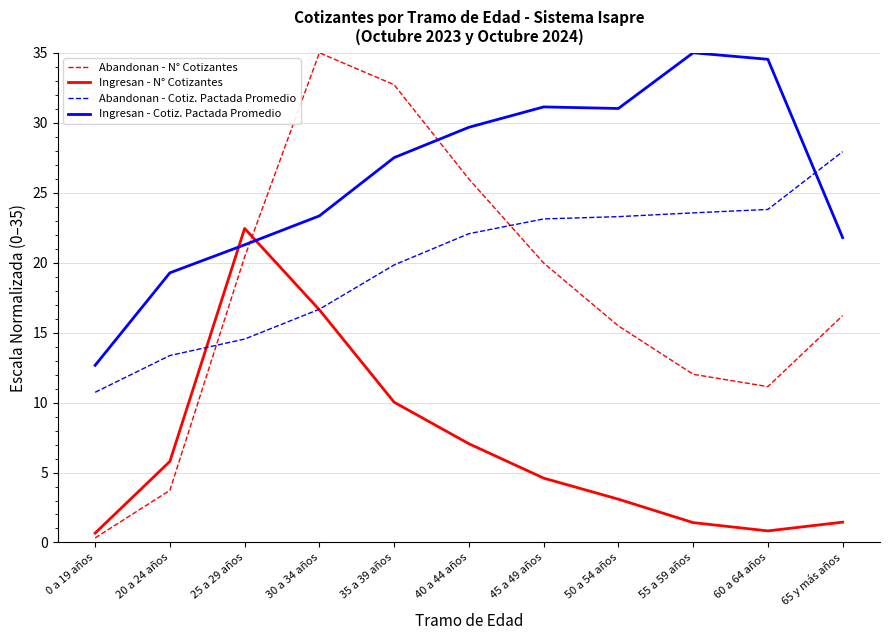

Does the chart have visible grid lines?

Yes